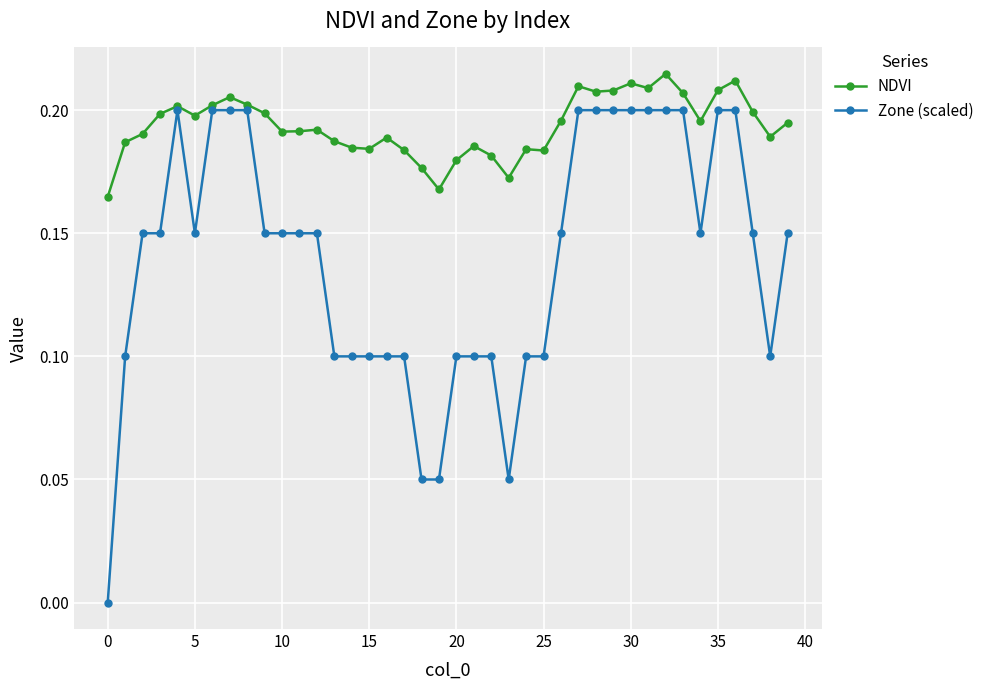

Which series has the largest range (max minus min)?

Zone (scaled)